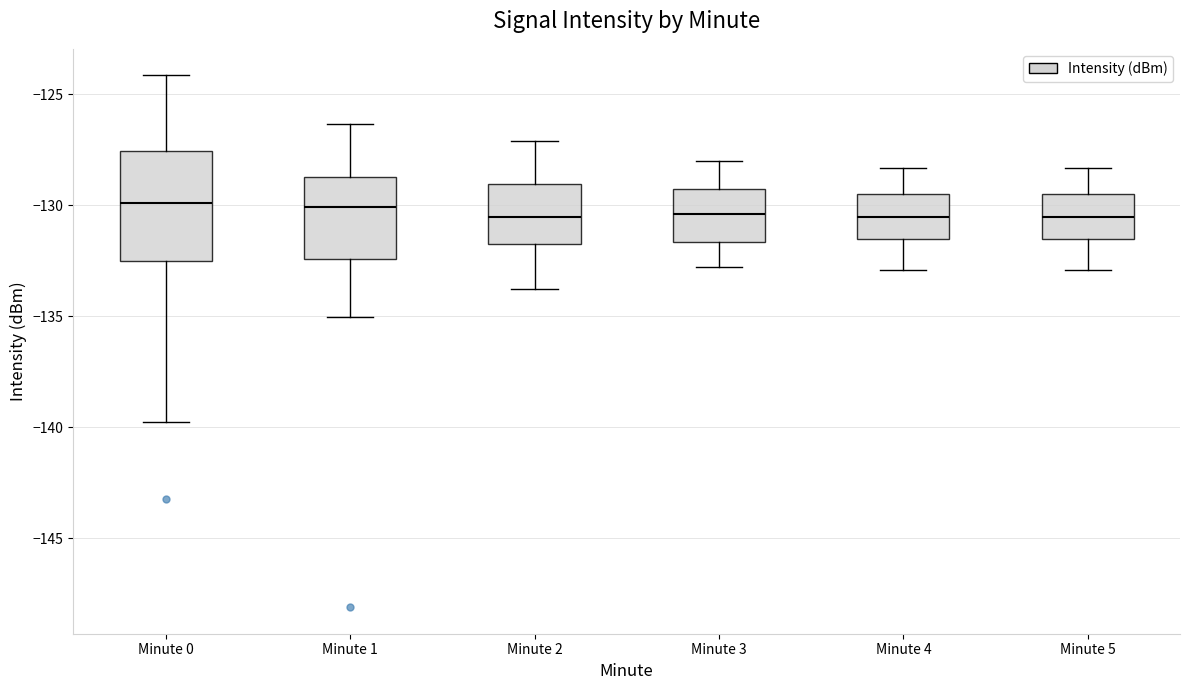

Which box is the tallest, from its lower edge to its upper edge?

Minute 0